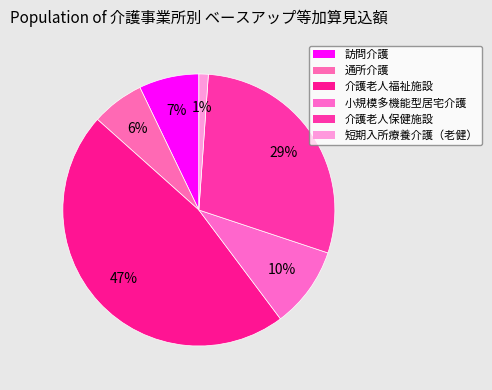

True or false: 介護老人福祉施設 accounts for 47% of the total.

True